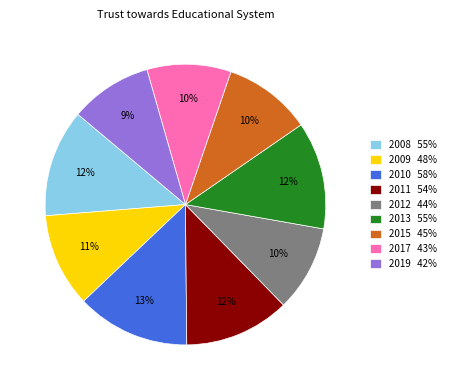

Is there any slice that represents more than half of the pie?

No